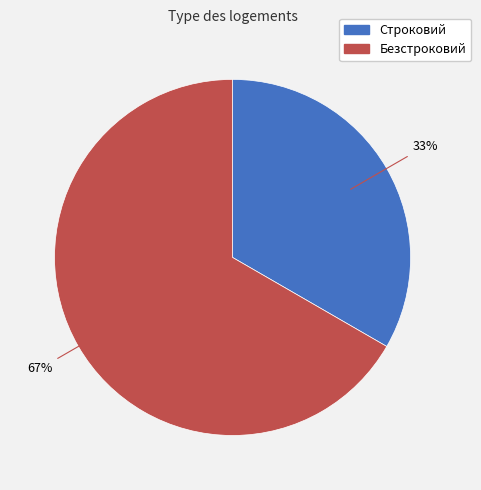

Which category has the biggest portion of the pie?

Безстроковий